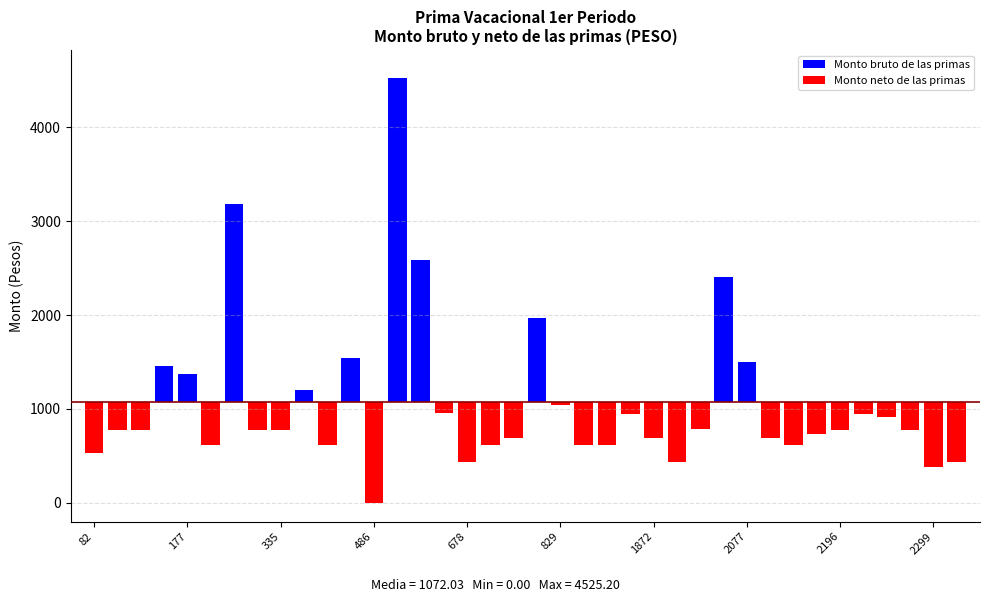

Are the bars horizontal?

No